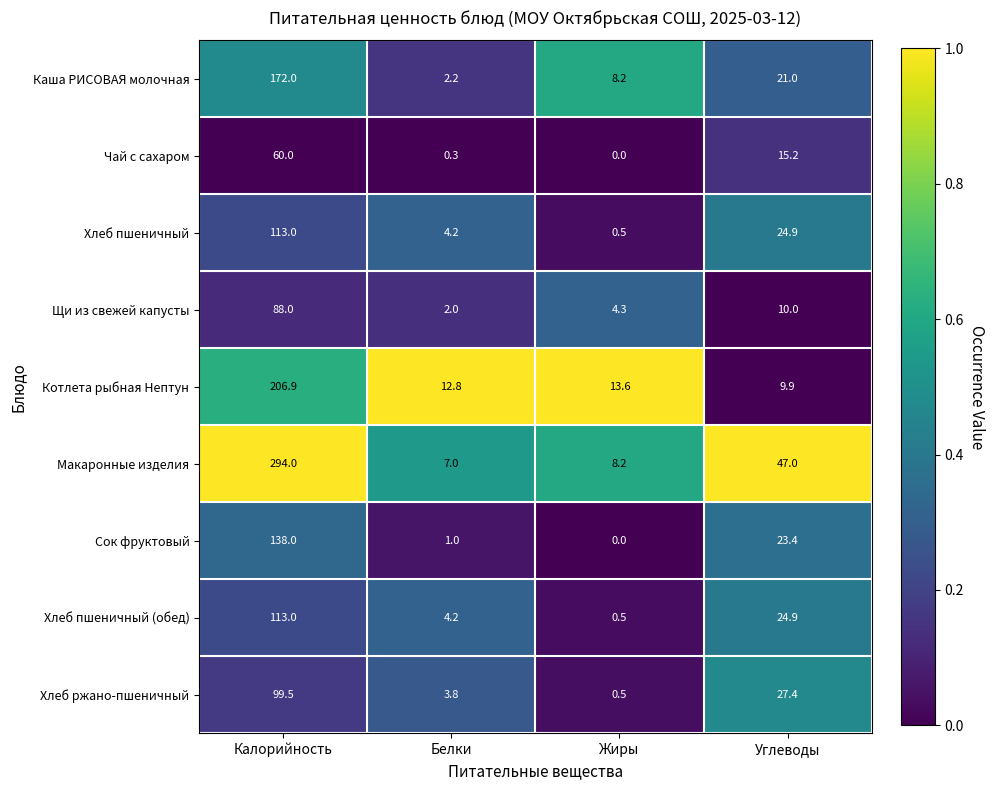

Where does the Каша РИСОВАЯ молочная series first go above 21?

Калорийность